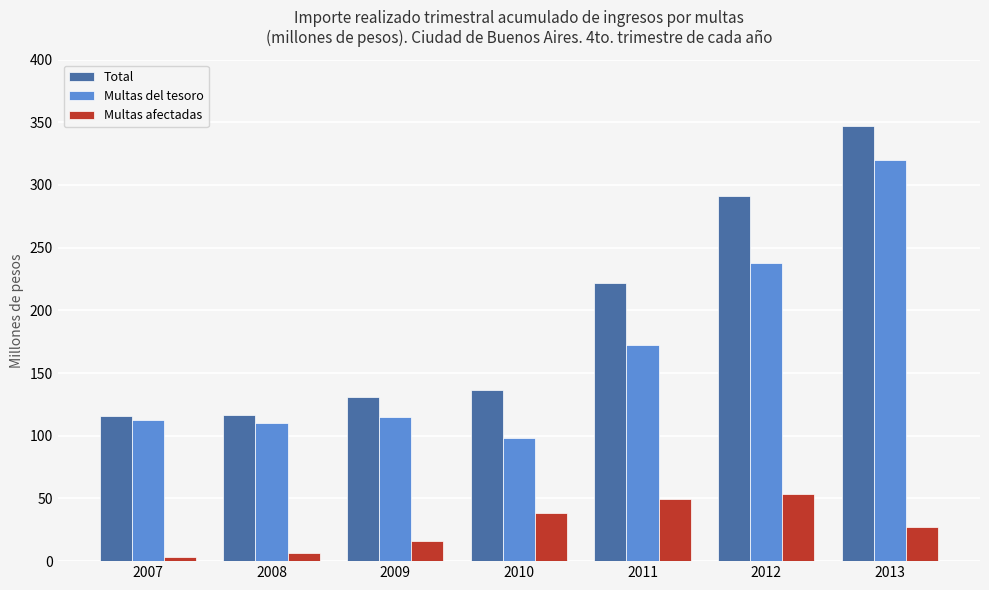

How many groups of bars are there?

7